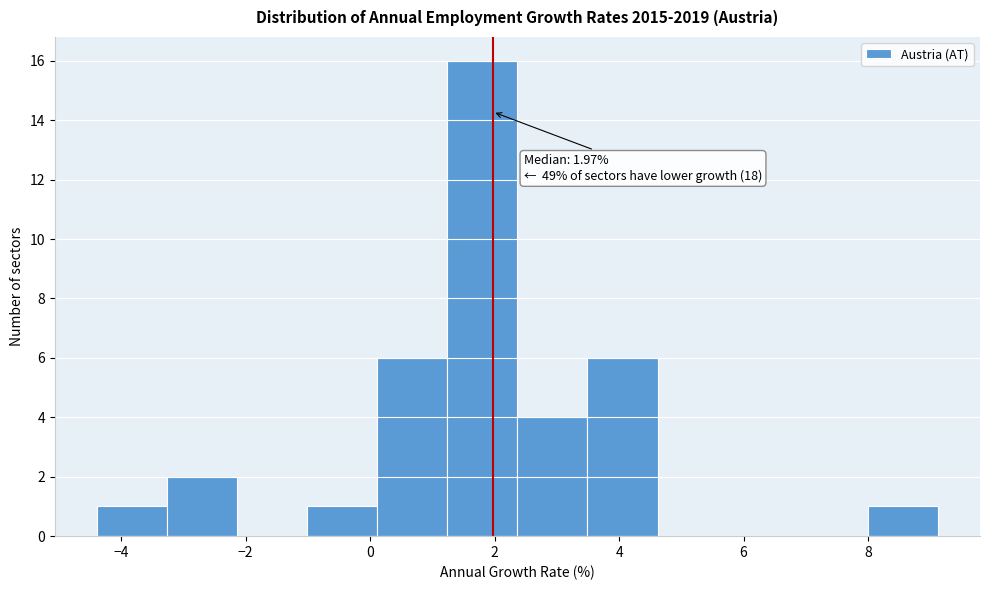

Over which range of the x-axis is the bar tallest?

1.2 to 2.4